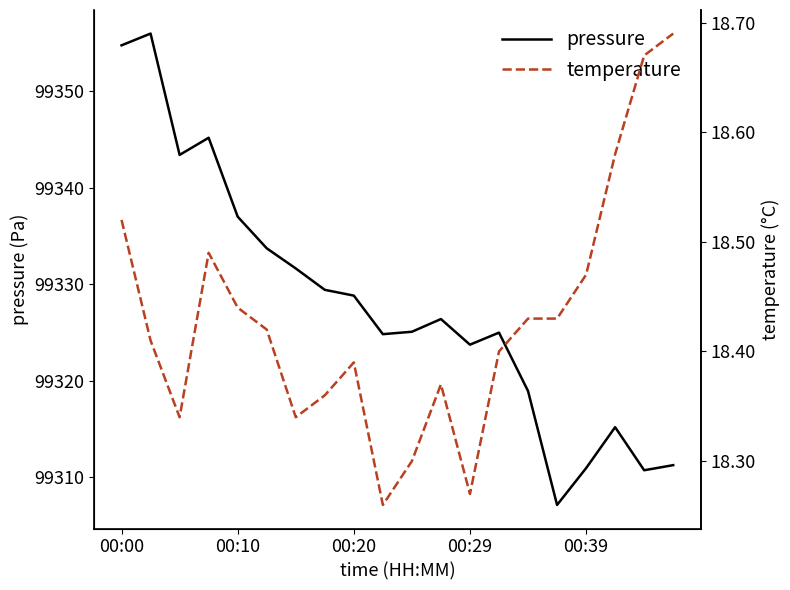

The pressure series shows 151553.9 at 00:10. True or false?

False